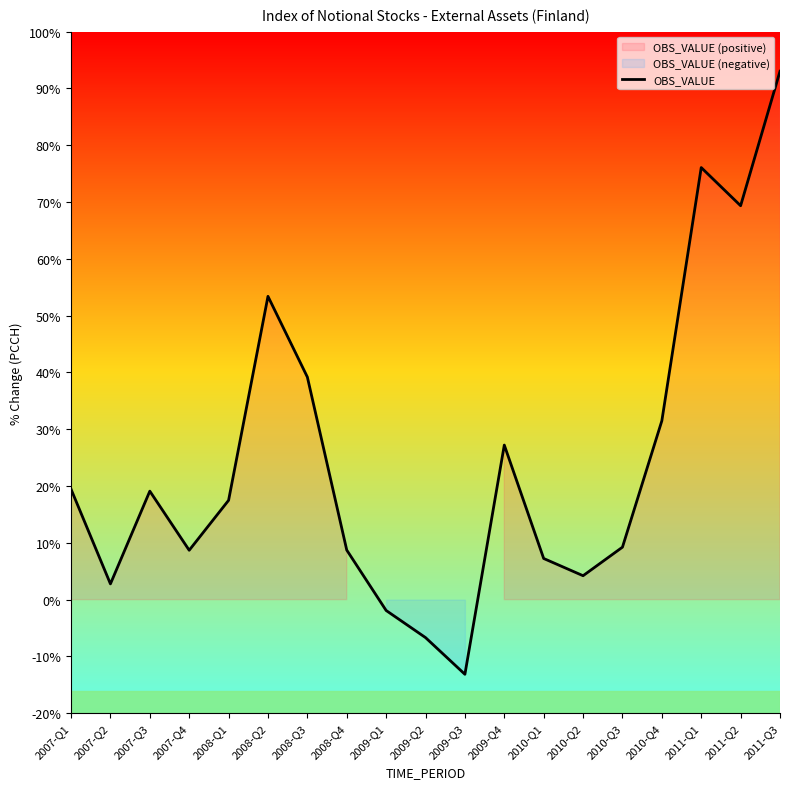

List the labels in order of value, smallest first.

2009-Q3, 2009-Q2, 2009-Q1, 2007-Q2, 2010-Q2, 2010-Q1, 2007-Q4, 2008-Q4, 2010-Q3, 2008-Q1, 2007-Q3, 2007-Q1, 2009-Q4, 2010-Q4, 2008-Q3, 2008-Q2, 2011-Q2, 2011-Q1, 2011-Q3